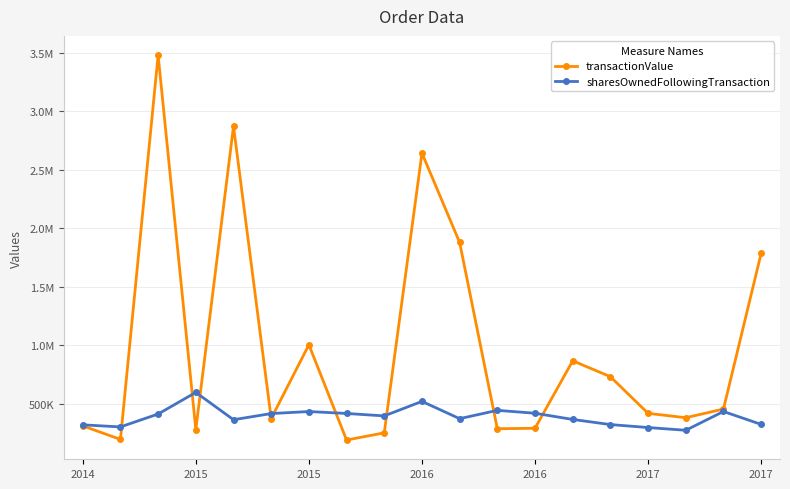

At which label does transactionValue first exceed 420577?

2015